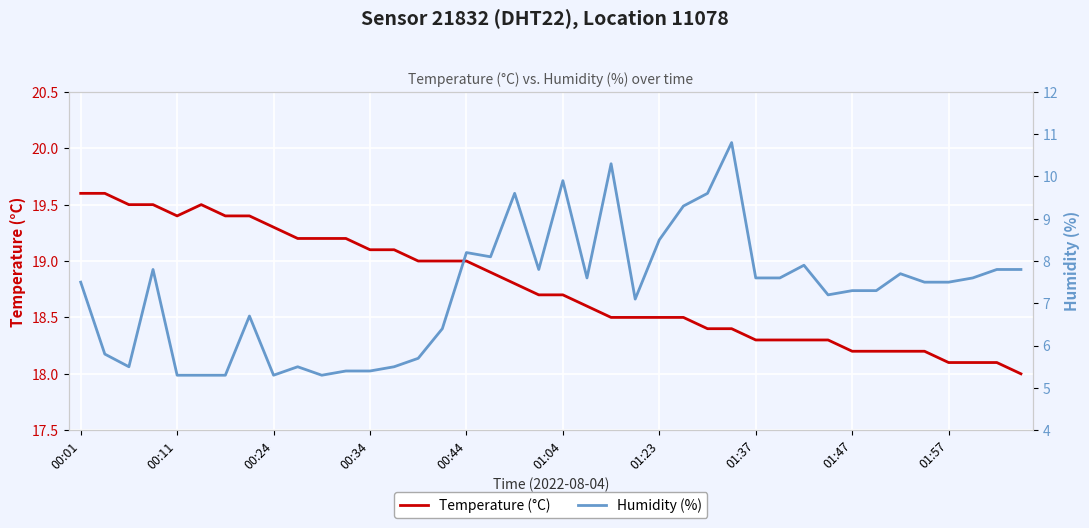

The Temperature (°C) series shows 19.0 at 00:44. True or false?

True